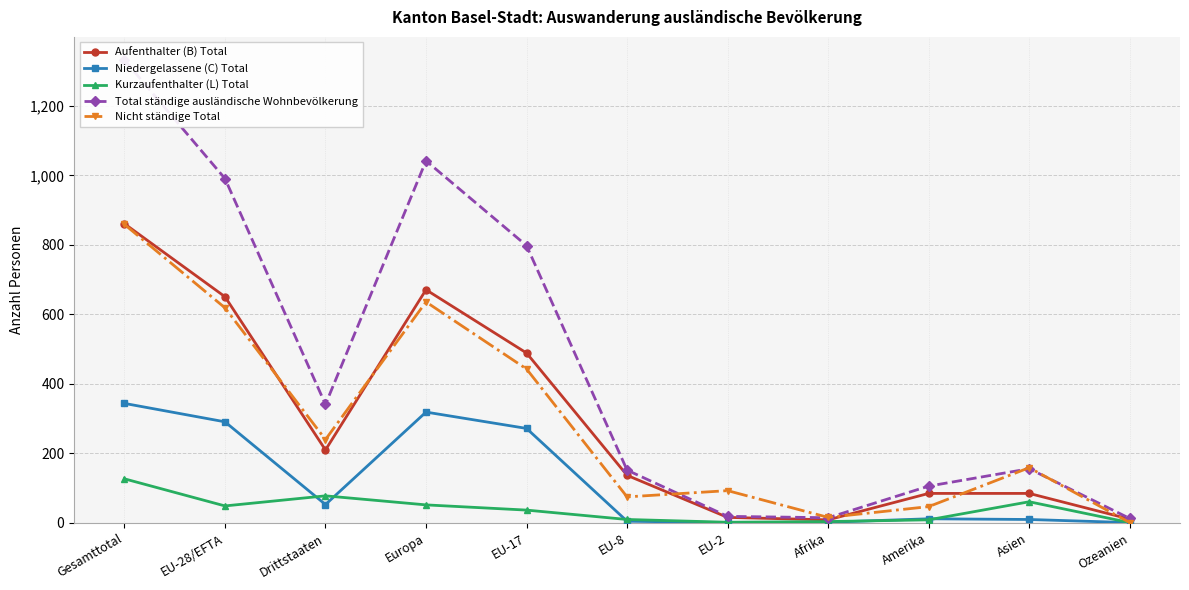

True or false: Aufenthalter (B) Total has a value of 137 at EU-8.

True